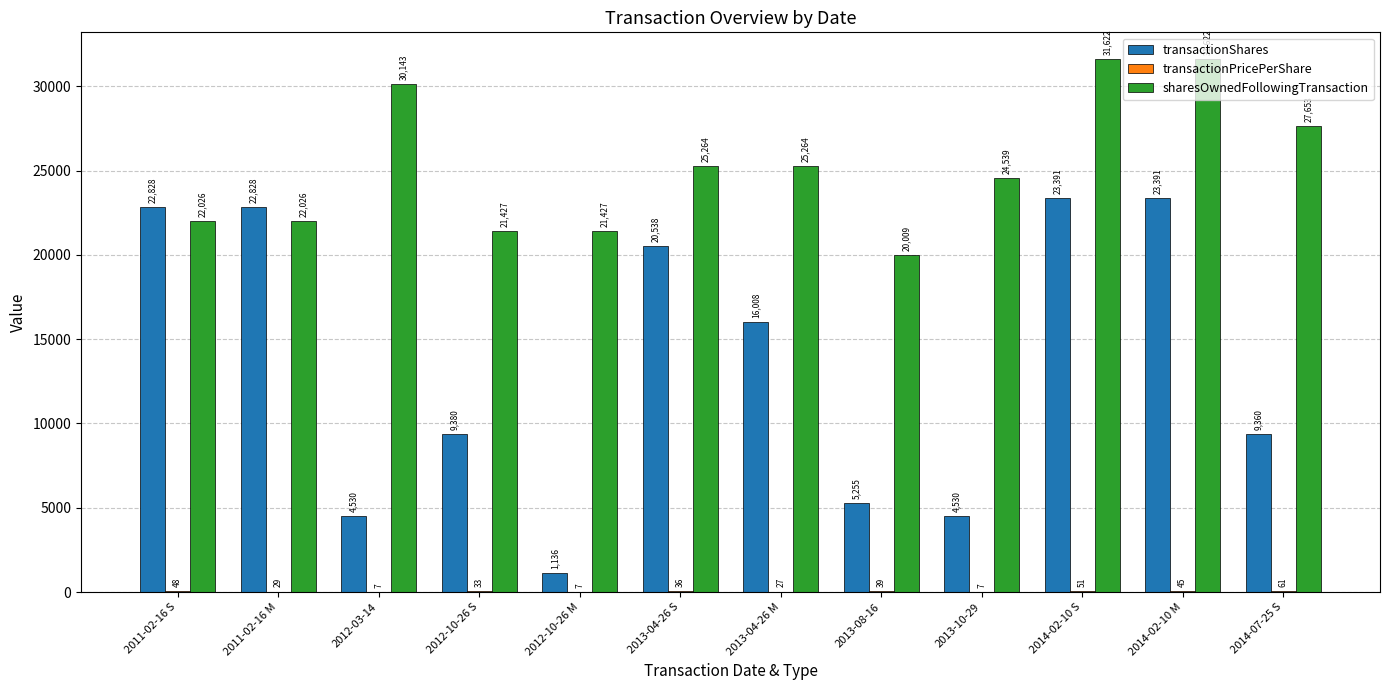

What is the sum of all sharesOwnedFollowingTransaction values?

303022.0